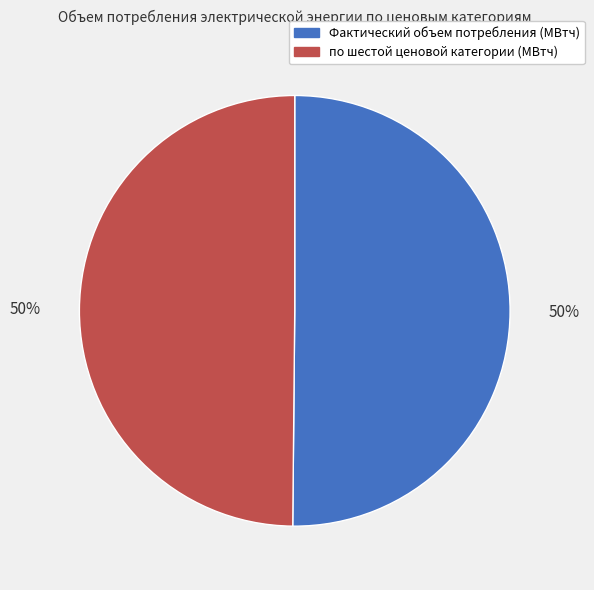

To the nearest percent, what percentage of the pie is Фактический объем потребления (МВтч)?

50%